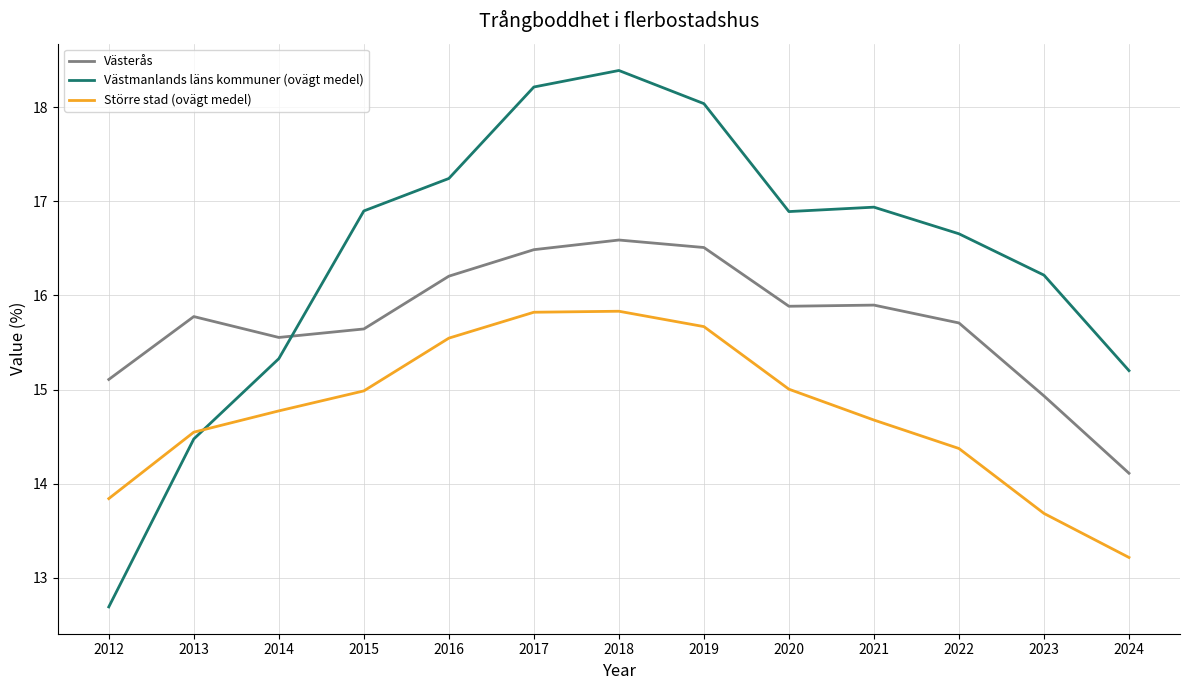

At which label does Västmanlands läns kommuner (ovägt medel) first exceed 16?

2015